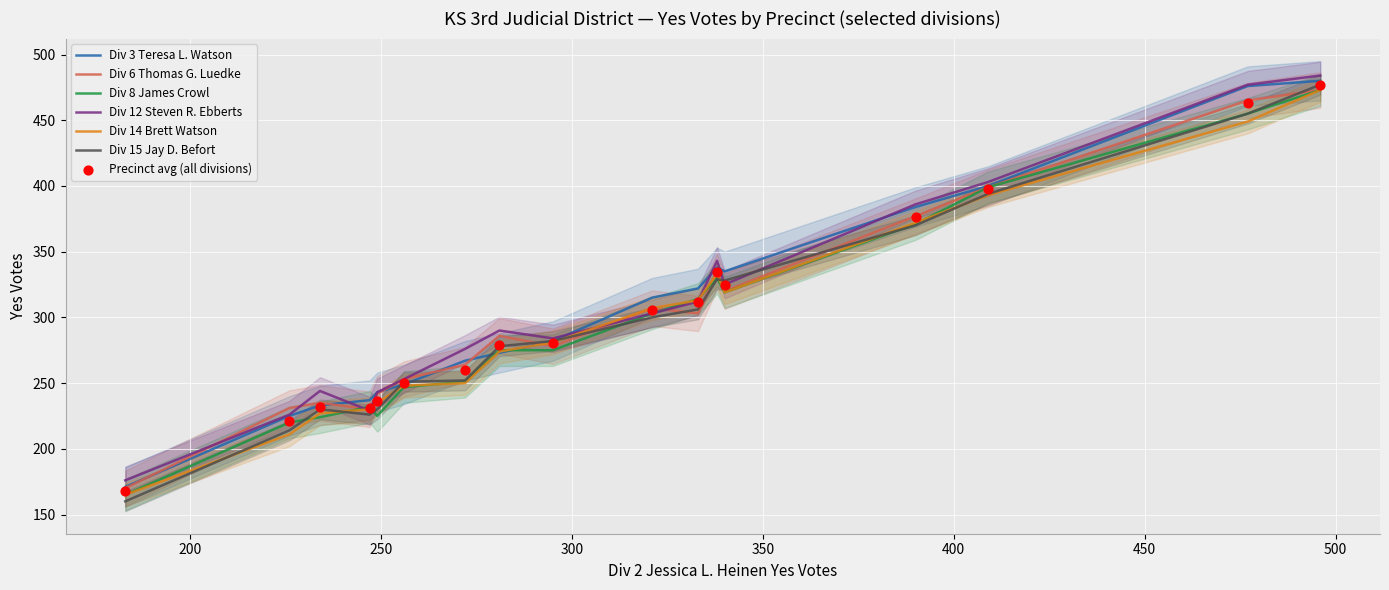

What are all the series names shown in the legend?

Div 3 Teresa L. Watson, Div 6 Thomas G. Luedke, Div 8 James Crowl, Div 12 Steven R. Ebberts, Div 14 Brett Watson, Div 15 Jay D. Befort